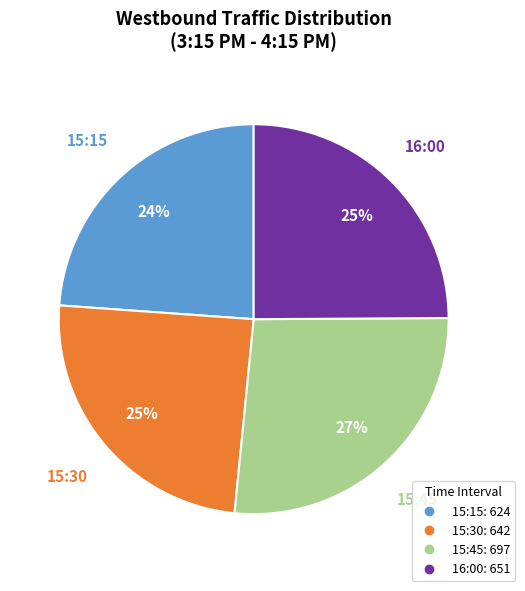

To the nearest percent, what is the difference between the largest and smallest slice percentages?

3%